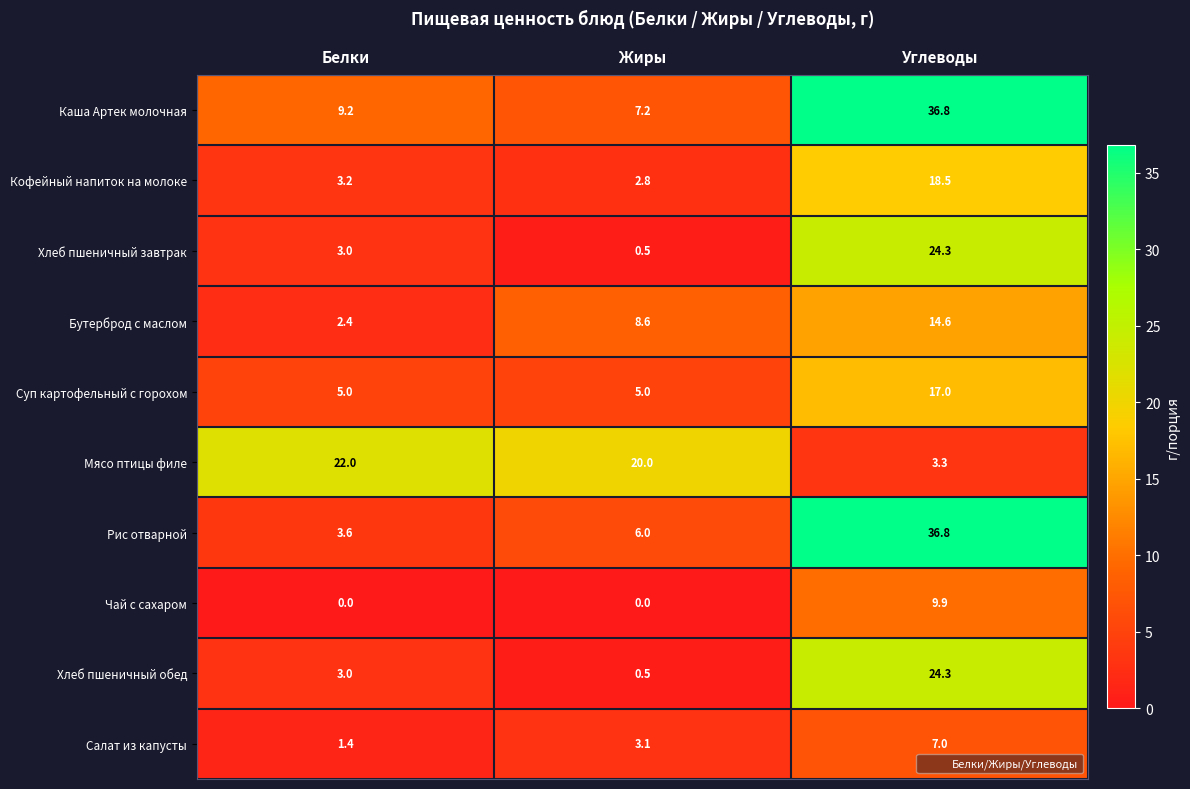

What is the average value of the Мясо птицы филе series?

15.1